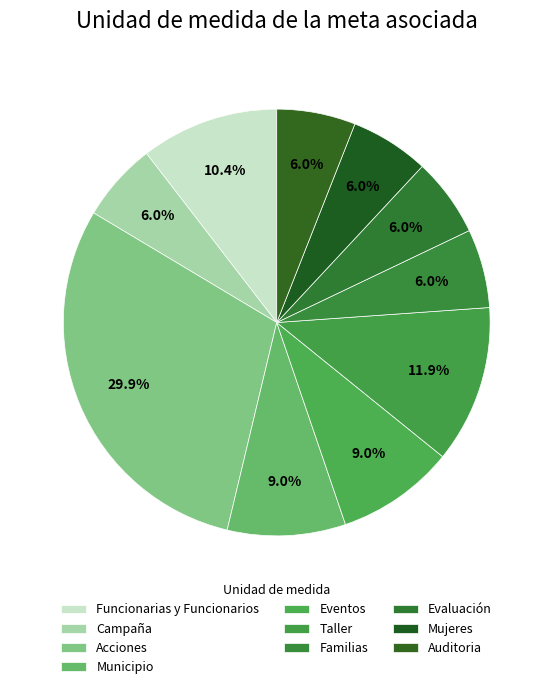

True or false: Familias accounts for 13% of the total.

False